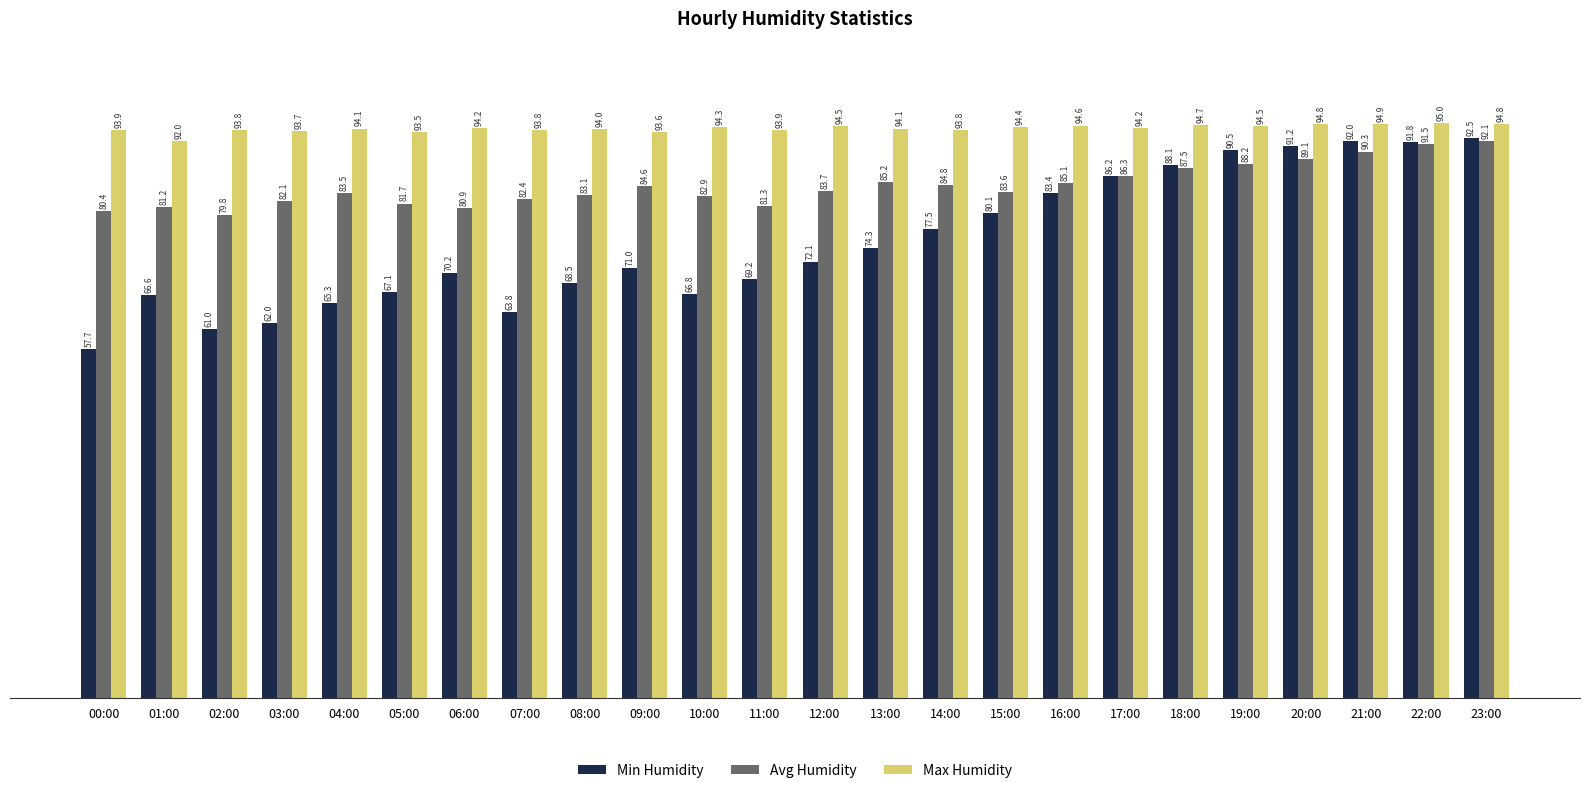

Rank the series by their average value, from lowest to highest.

Min Humidity, Avg Humidity, Max Humidity